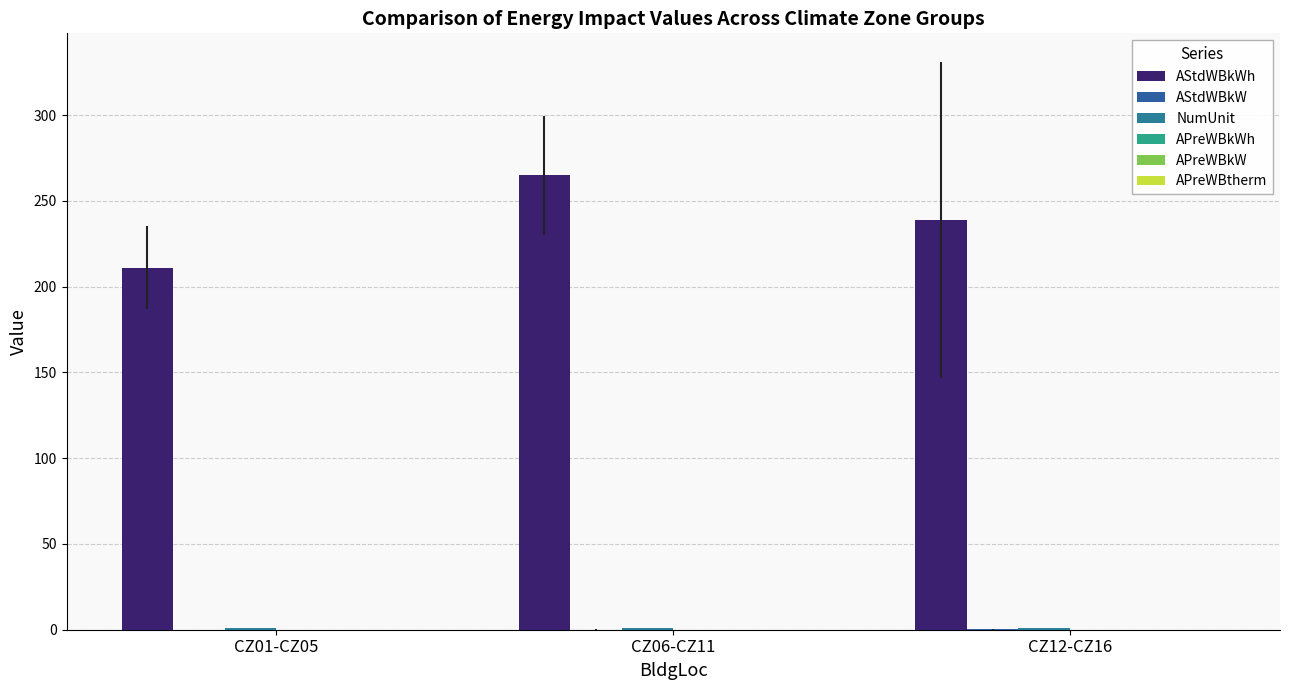

What is the label of the 2nd bar from the left?

CZ06-CZ11